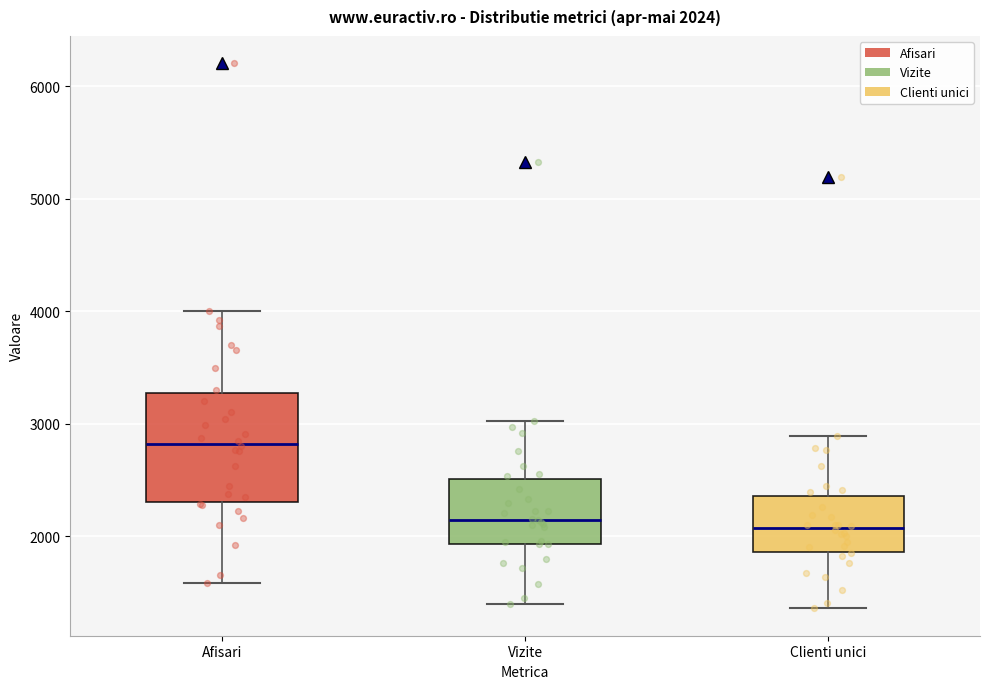

Comparing the boxes themselves (not the whiskers), which one is the tallest?

Afisari